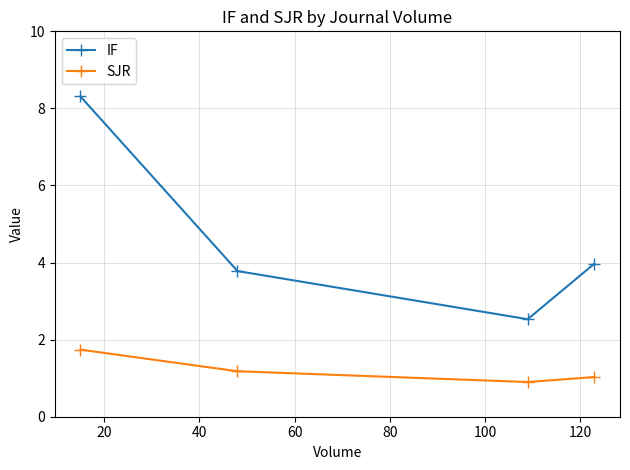

Which series has the largest range (max minus min)?

IF